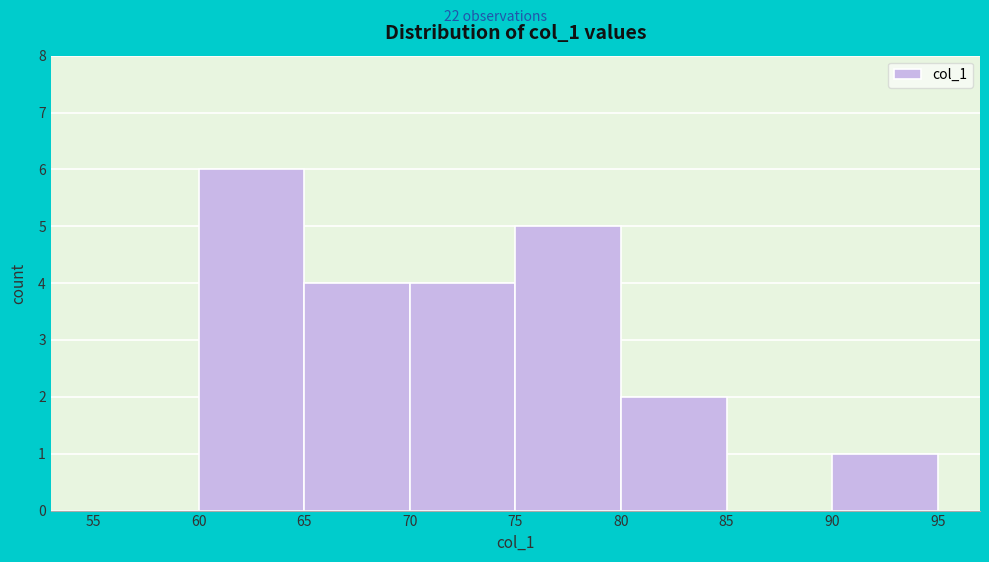

Reading left to right, transcribe this chart: for each bar, give the range it covers on the x-axis and its height. The values are not printed on the chart, so give them approximately, as read against the axis.

55 to 60: 0
60 to 65: 6
65 to 70: 4
70 to 75: 4
75 to 80: 5
80 to 85: 2
85 to 90: 0
90 to 95: 1